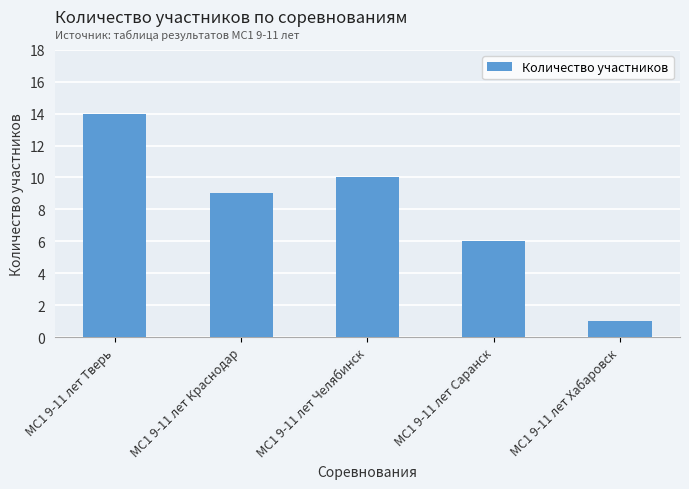

What is the difference between the second highest and second lowest values?

4